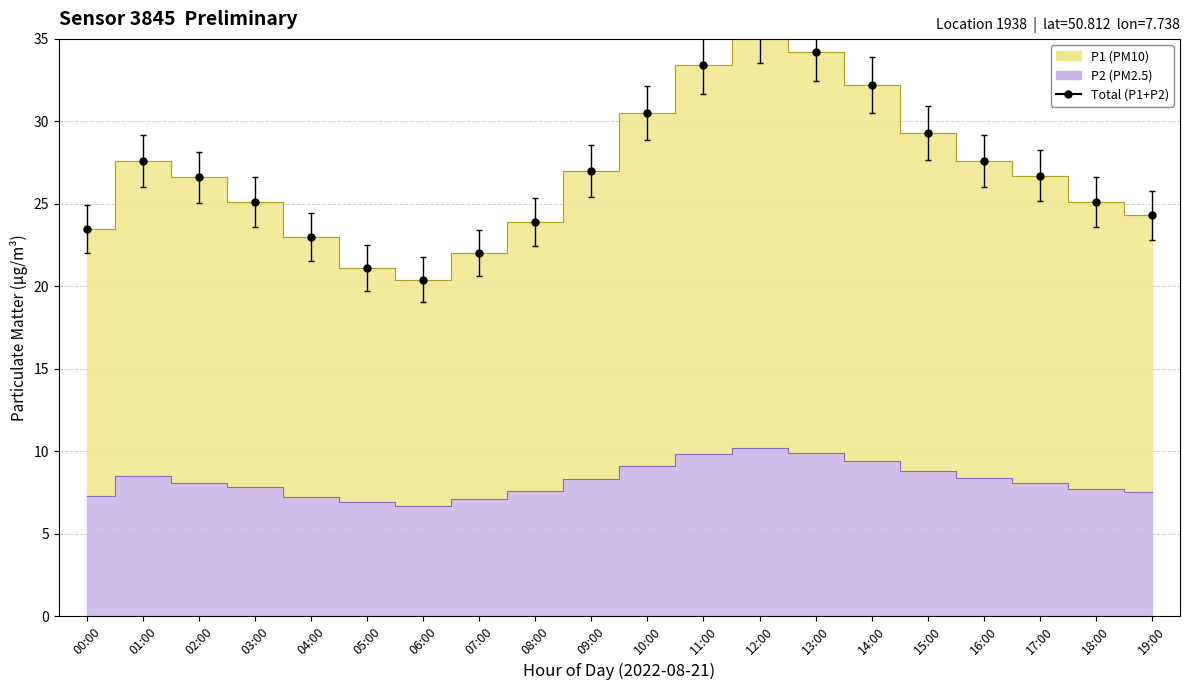

Count the number of points in this scatter plot.

20